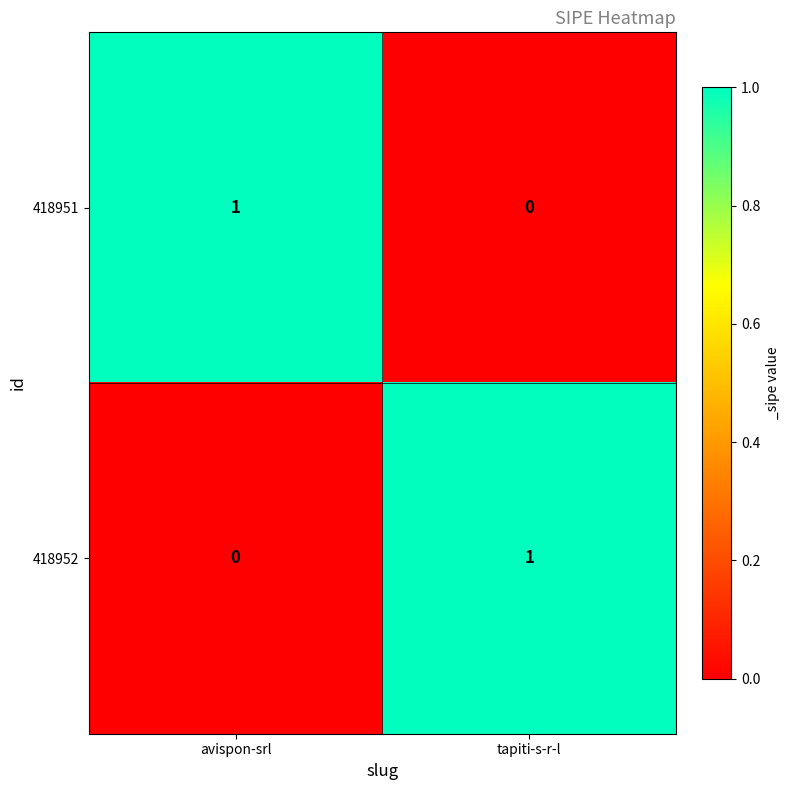

The 418952 series shows 2 at tapiti-s-r-l. True or false?

False